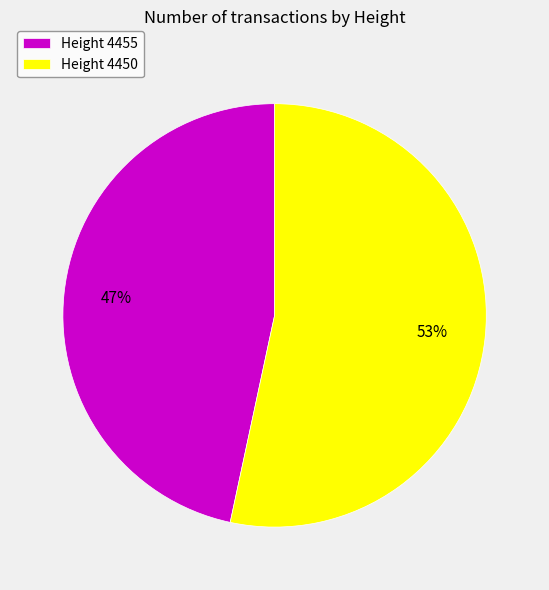

What percentage is the Height 4455 slice, to the nearest percent?

47%